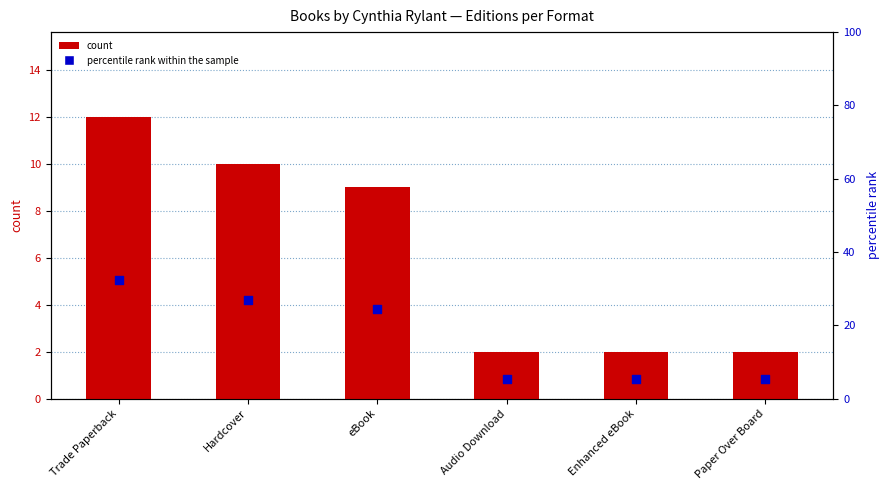

What are all the series names shown in the legend?

count, percentile rank within the sample